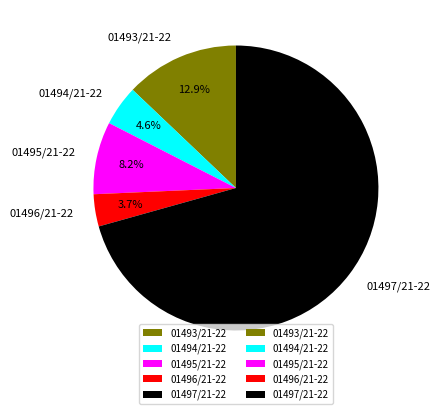

Which category has the biggest portion of the pie?

01497/21-22